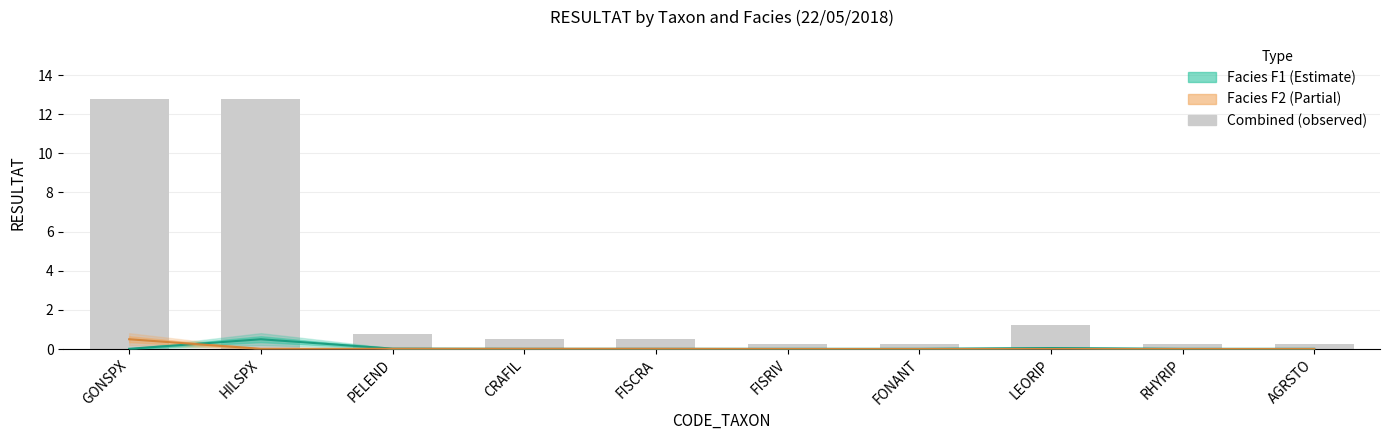

How many positive values does the F2 center series have?

5